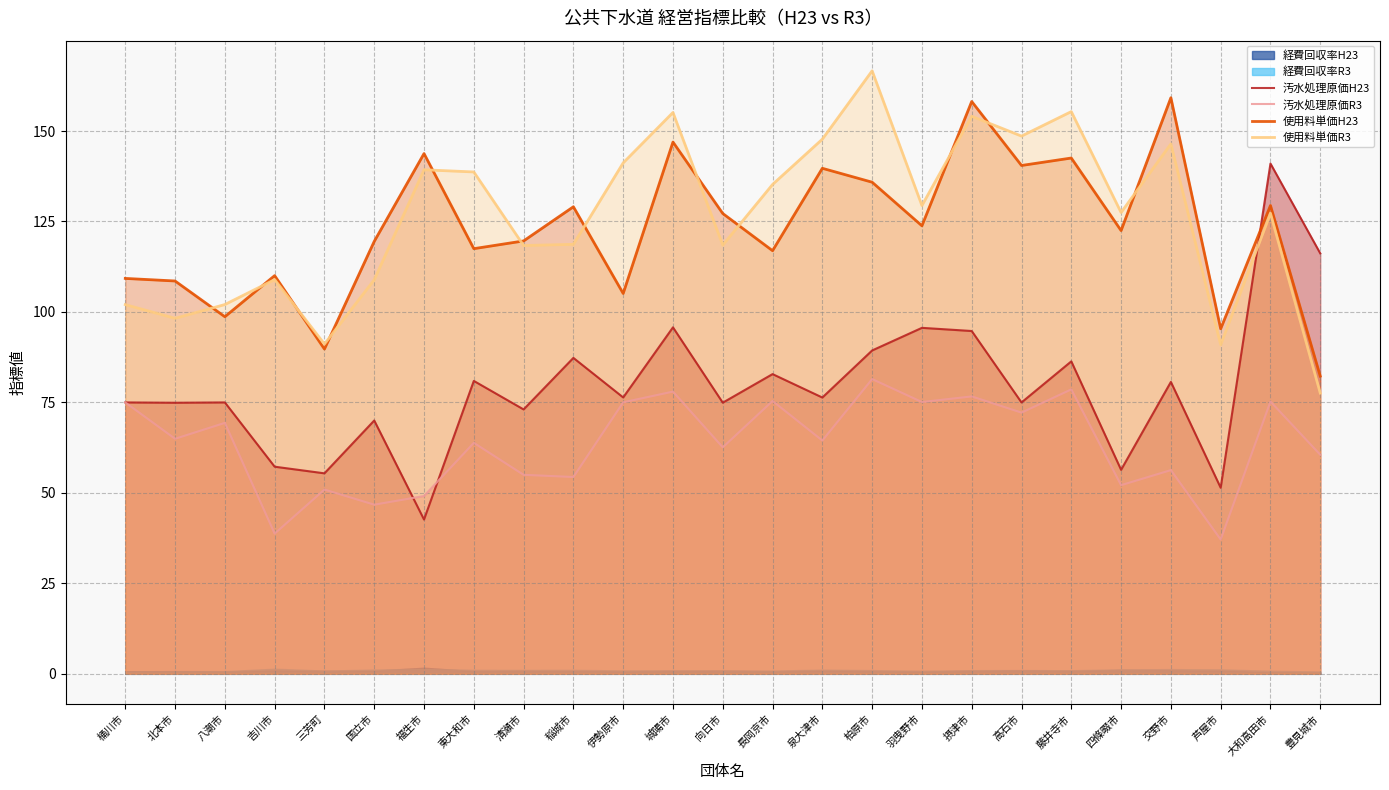

How many lines are shown in the chart?

4